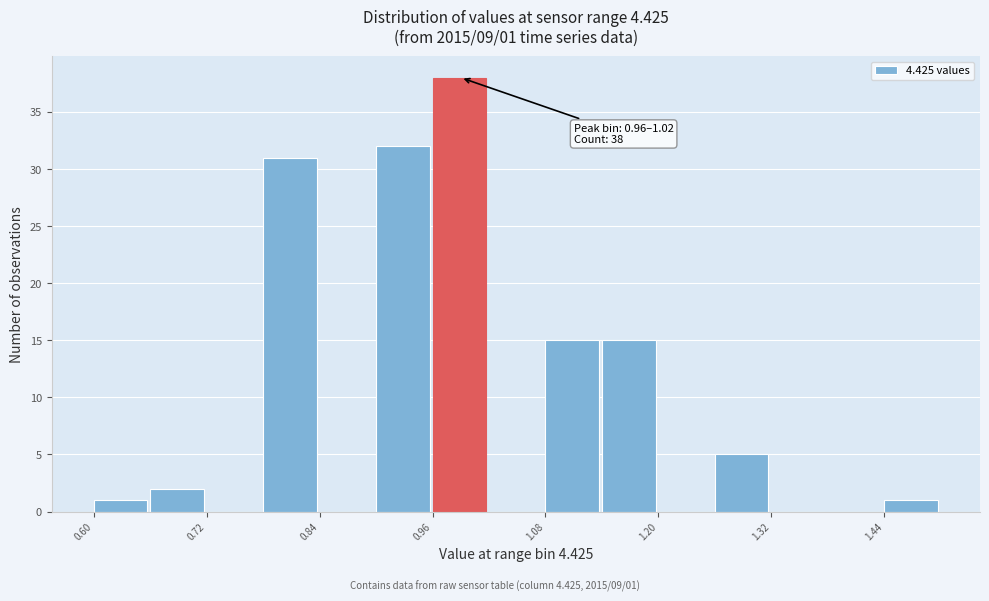

Around what value on the x-axis is the tallest bar? Give the approximate position of its centre, as read against the axis.

0.98